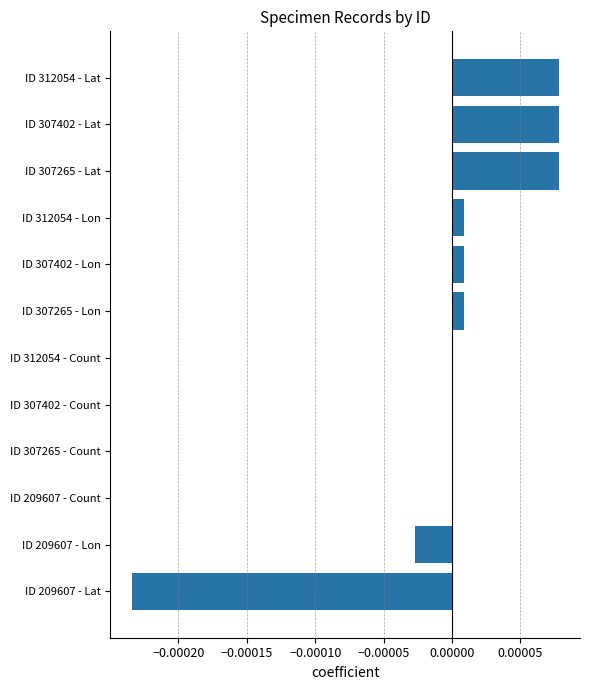

True or false: the data shows -0.0 at ID 209607 - Lon.

True